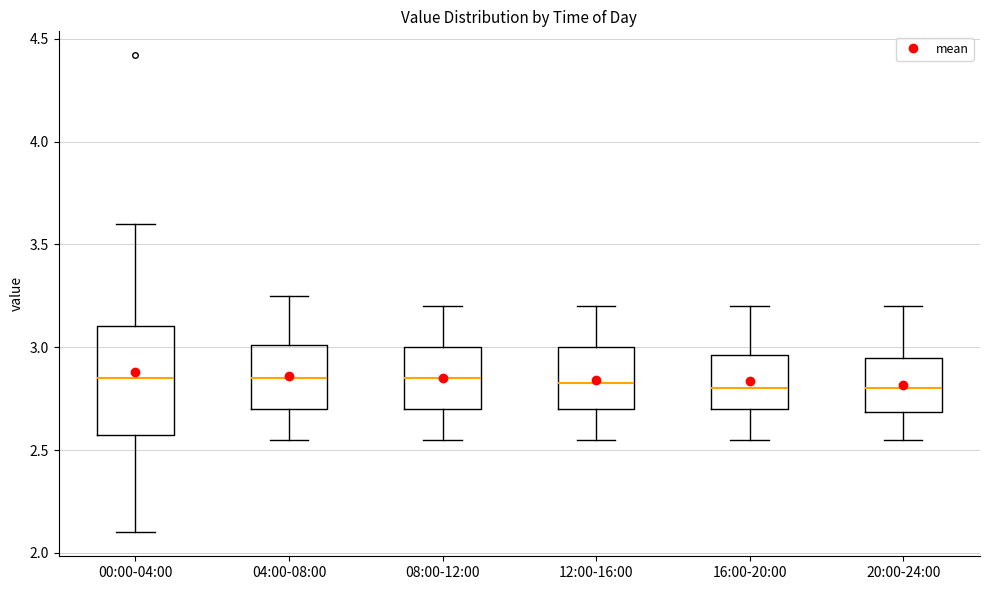

Which box is the tallest, from its lower edge to its upper edge?

00:00-04:00